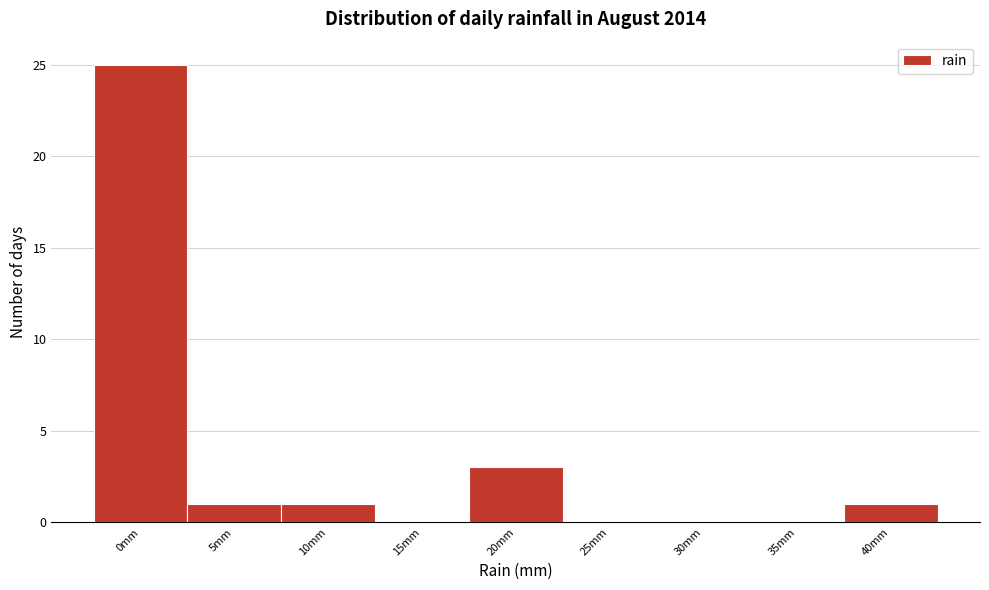

Reading left to right, extract all data points from this chart.

0mm=25	5mm=1	10mm=1	15mm=0	20mm=3	25mm=0	30mm=0	35mm=0	40mm=1